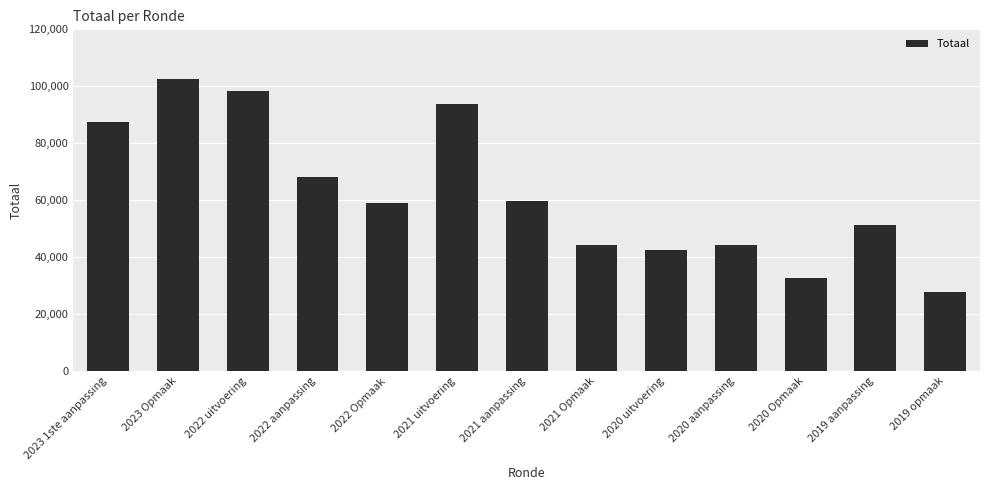

Which has a higher value, 2020 uitvoering or 2019 opmaak?

2020 uitvoering